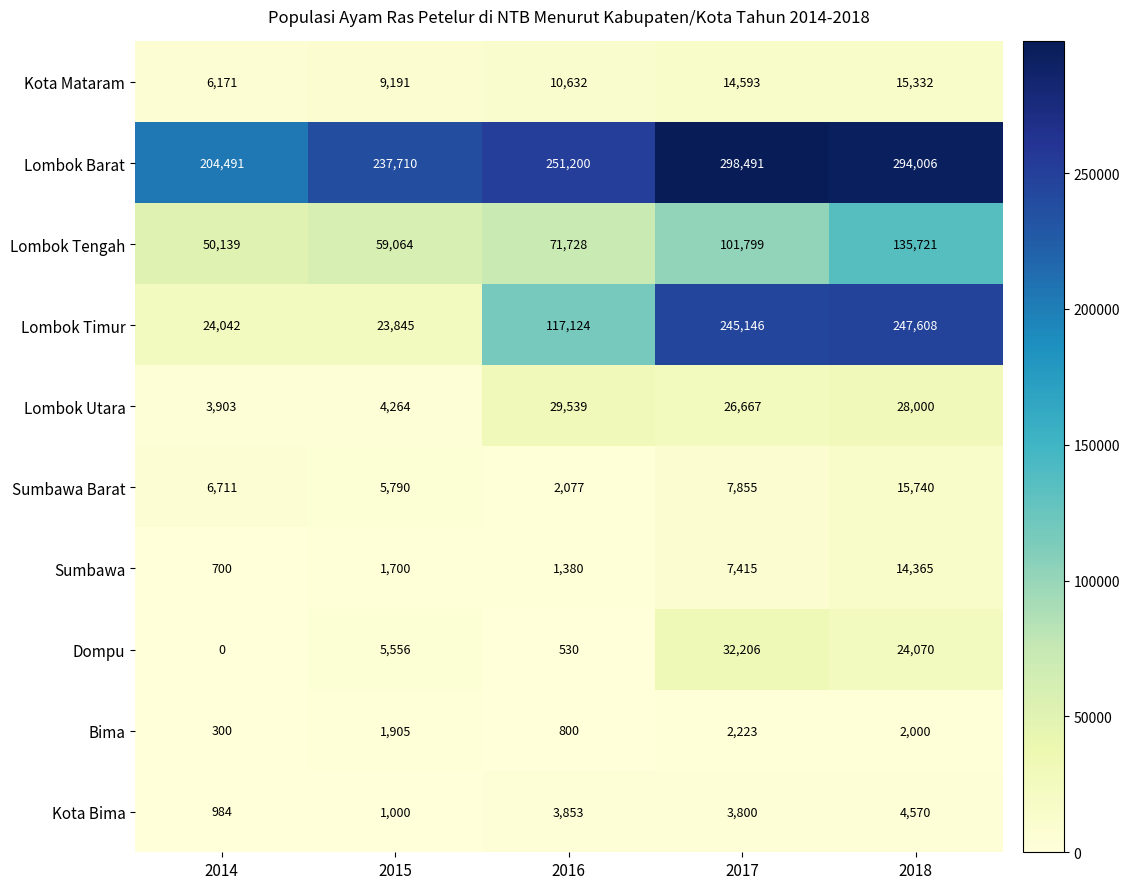

What is the total value across all series at 2017?

740195